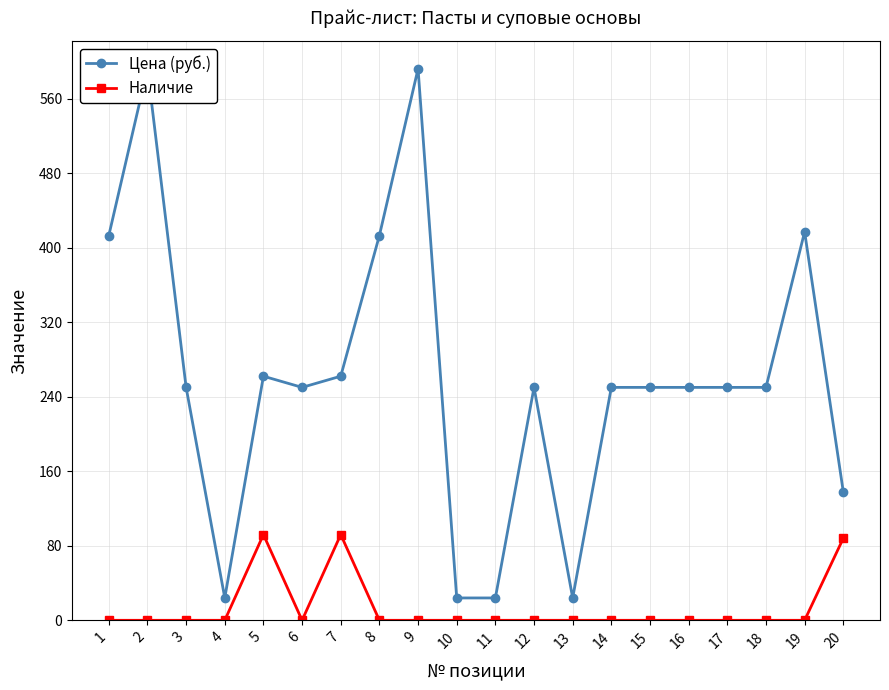

At which category is the sum across all series the highest?

2